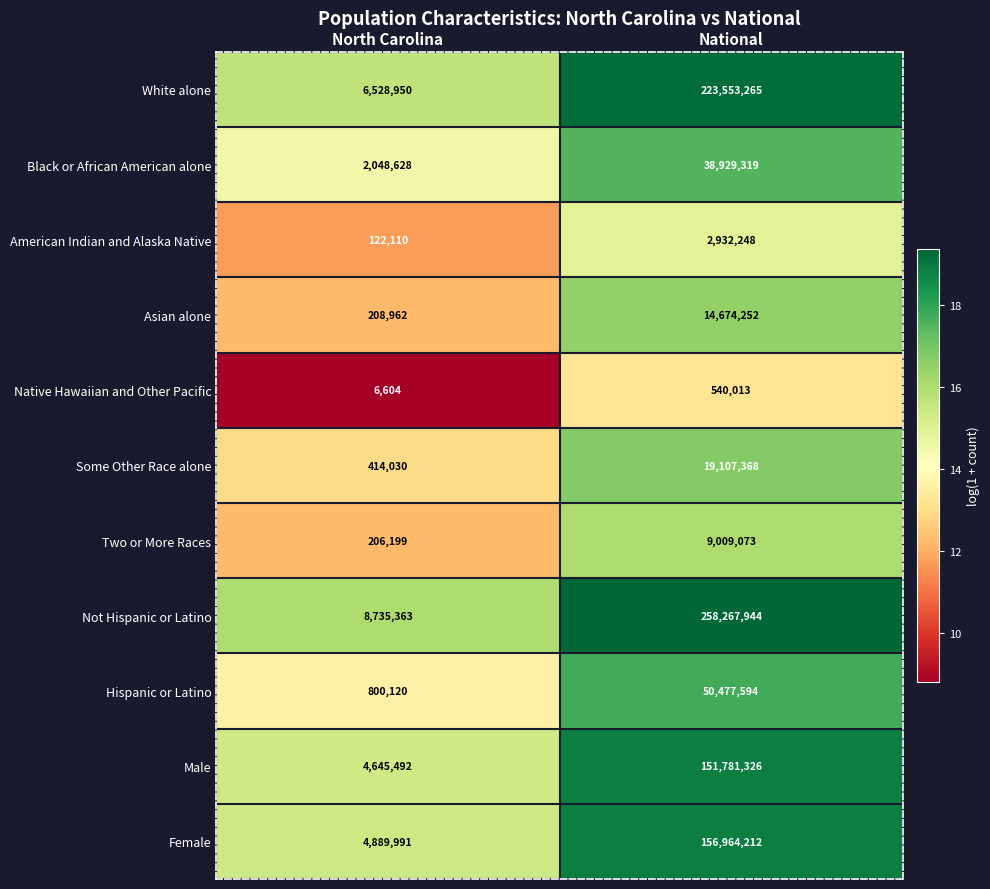

List the series in order of their peak value, lowest first.

Native Hawaiian and Other Pacific, American Indian and Alaska Native, Two or More Races, Asian alone, Some Other Race alone, Black or African American alone, Hispanic or Latino, Male, Female, White alone, Not Hispanic or Latino